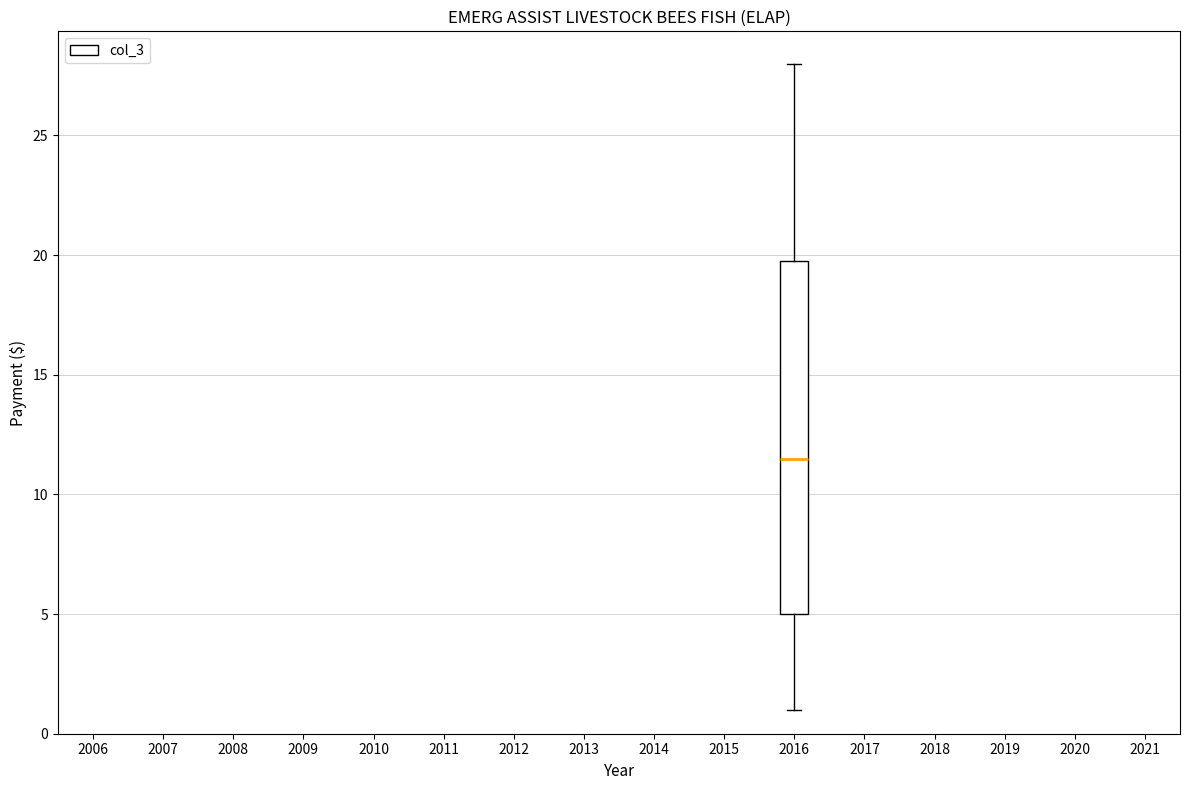

Transcribe this box plot: give where the median line is, the range the box spans, and where the two whiskers end, as read against the y-axis. The values are not printed on the chart, so give them approximately, as read against the axis.

median 11.5, box 5.0 to 20.0, whiskers 1.0 to 28.0